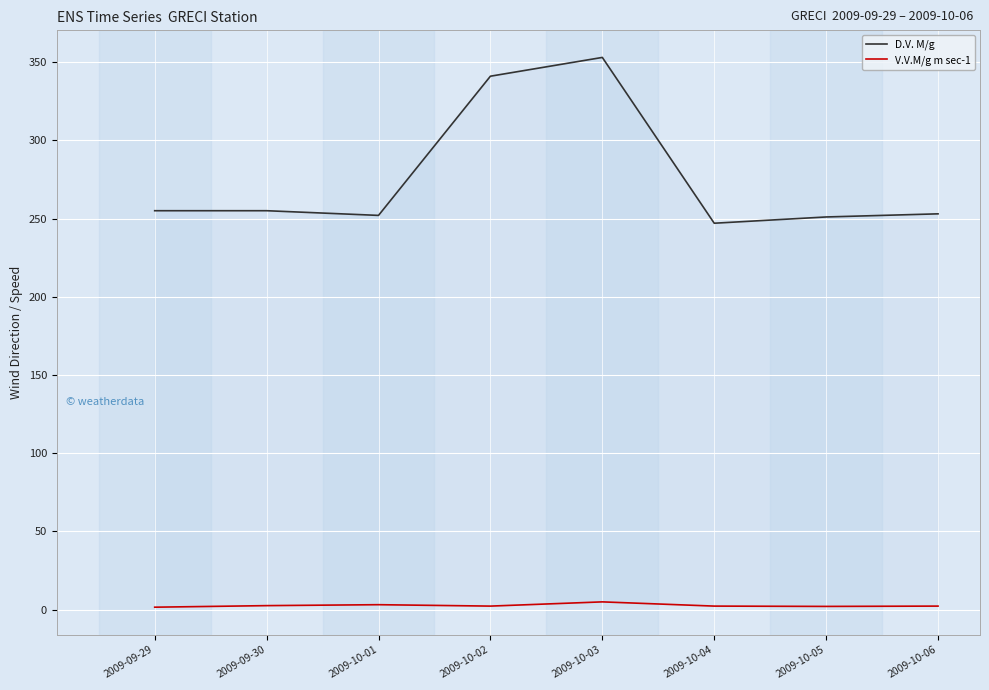

Which series has the largest total across all categories?

D.V. M/g